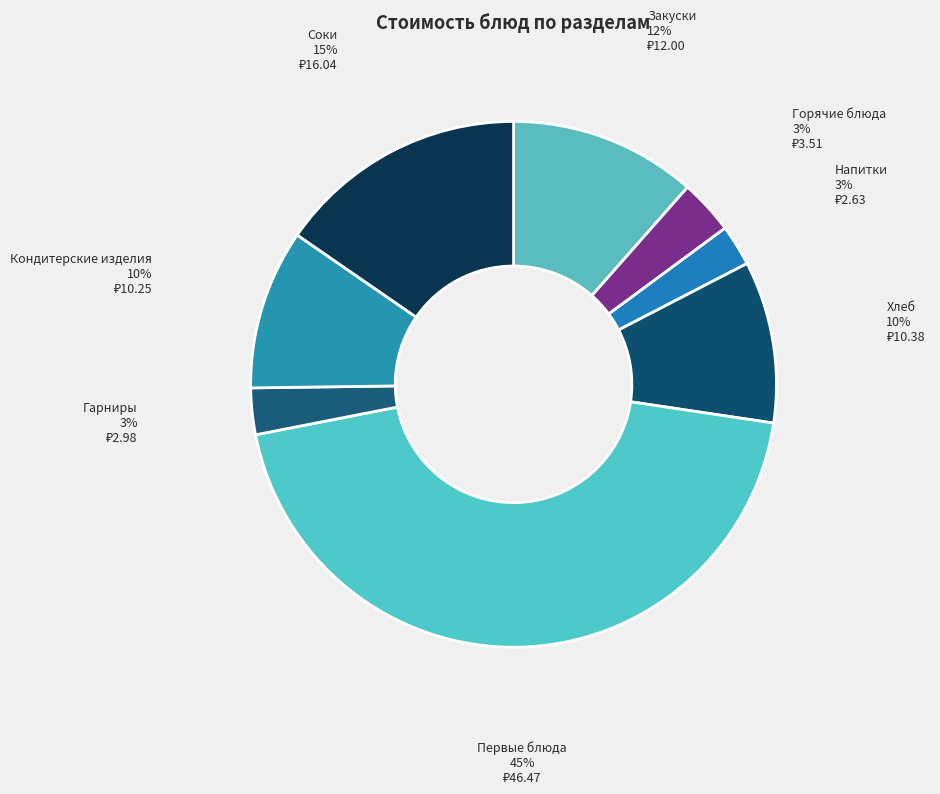

Count the number of slices in the pie.

8